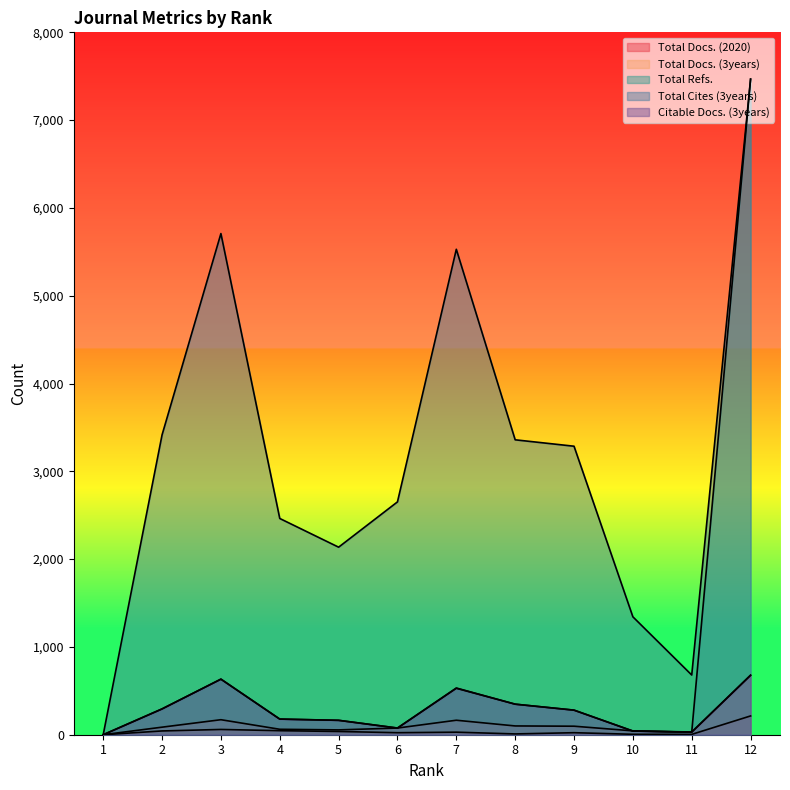

What is the sum of all Total Cites (3years) values?

38038